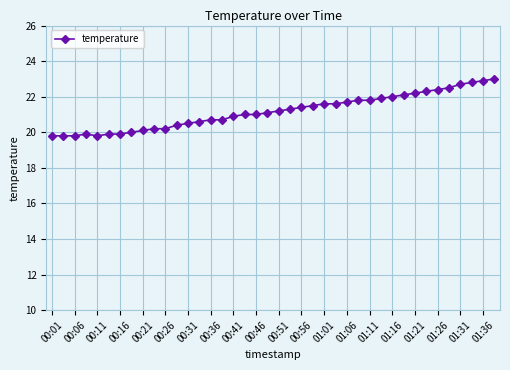

How many data points does each series have?

40